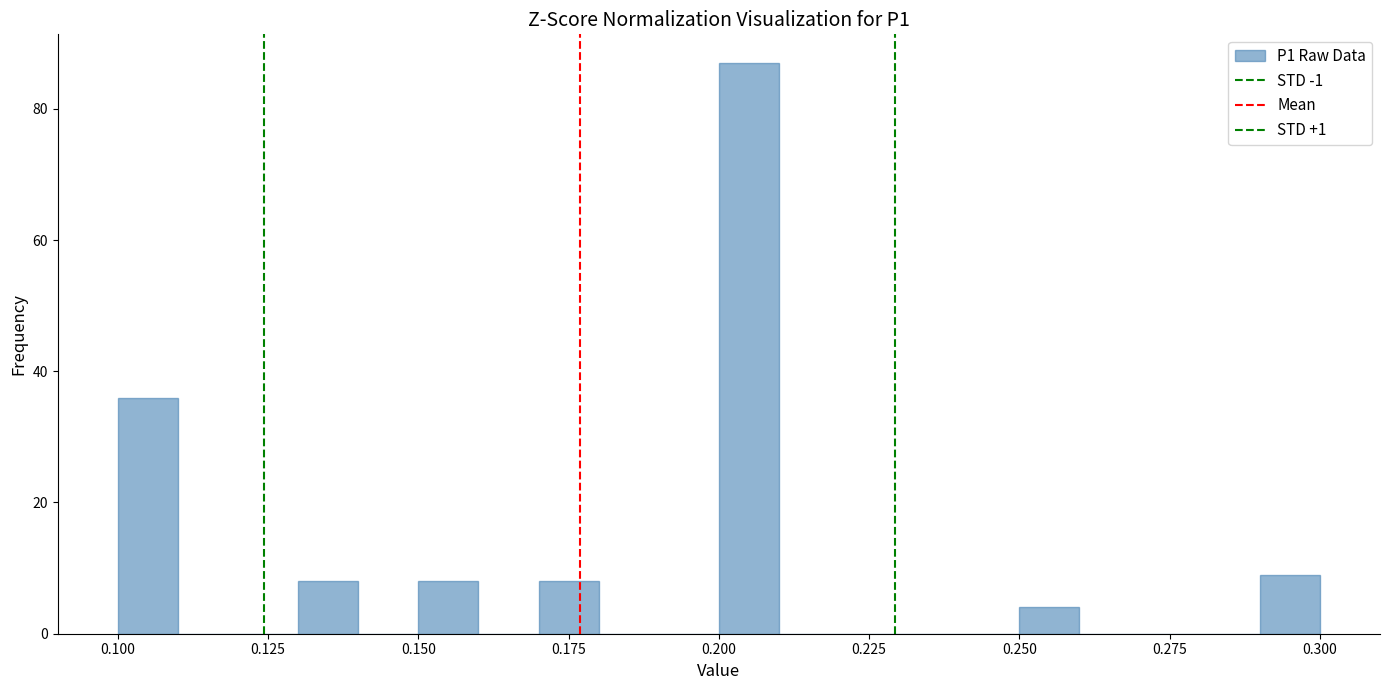

Around what value on the x-axis is the tallest bar? Give the approximate position of its centre, as read against the axis.

0.205